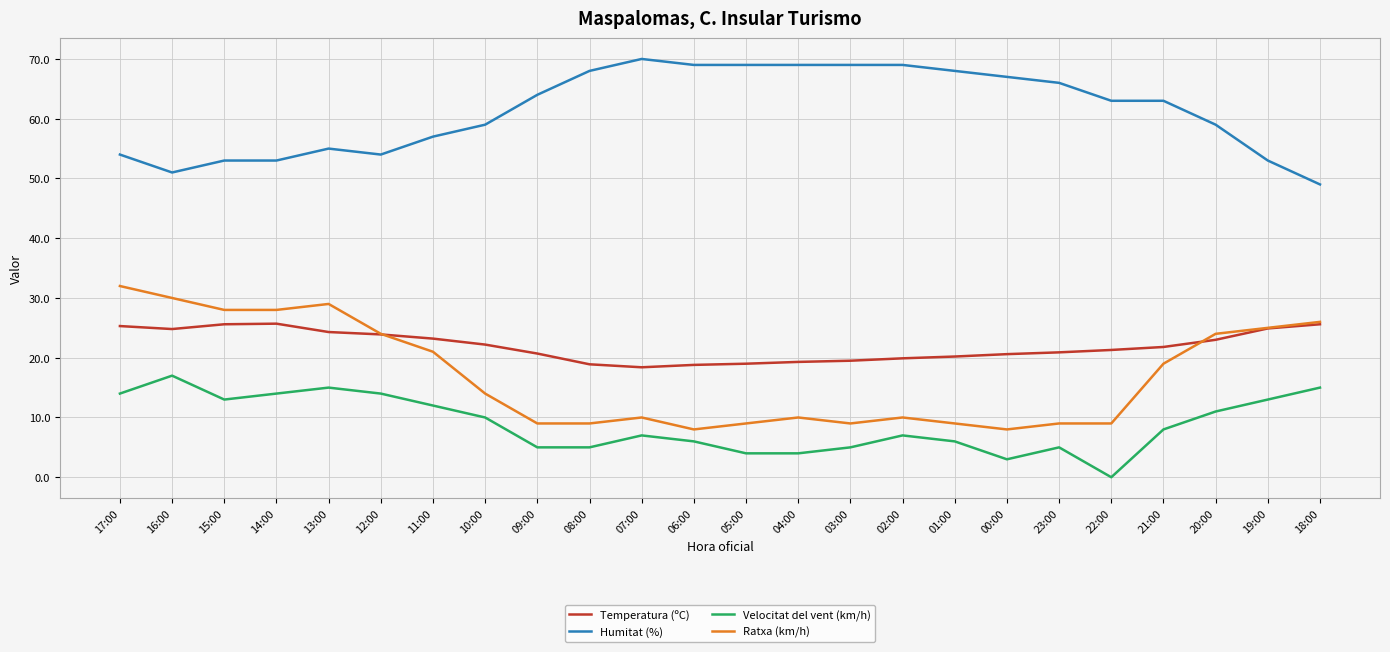

Which series has the largest range (max minus min)?

Ratxa (km/h)